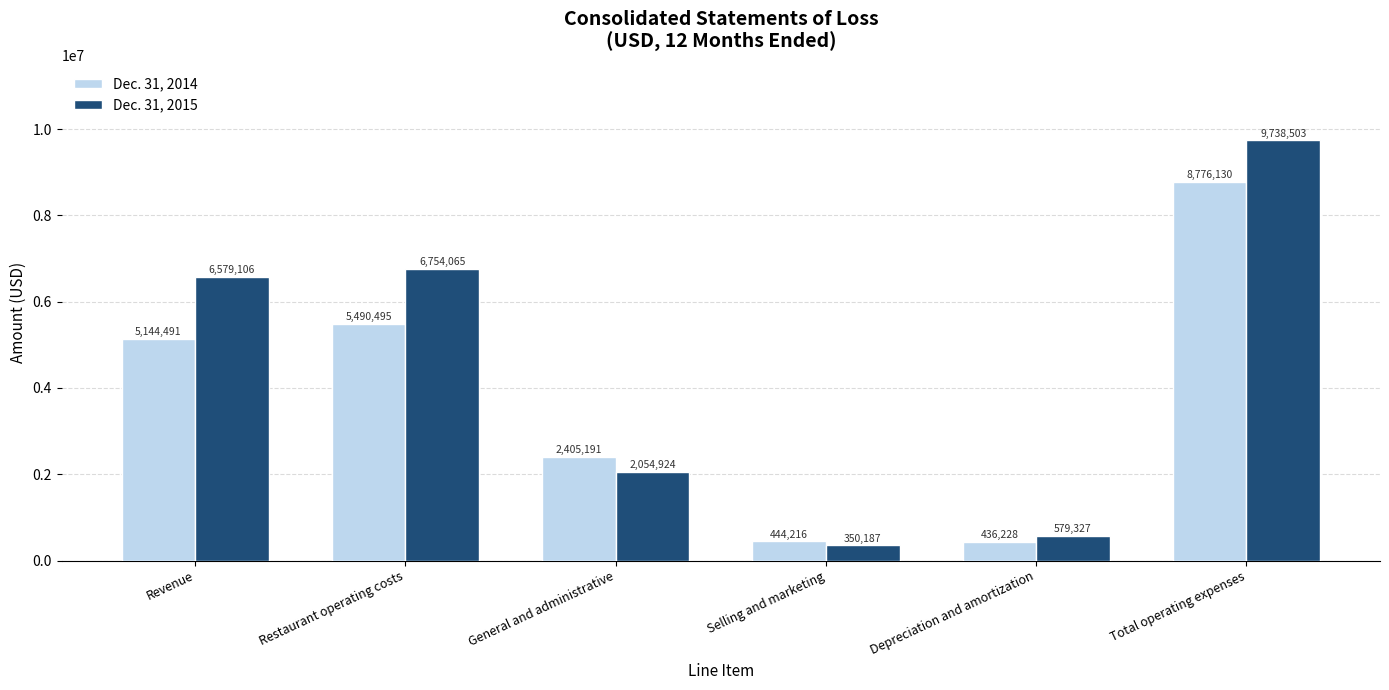

Read the Dec. 31, 2015 value at Restaurant operating costs.

6754065